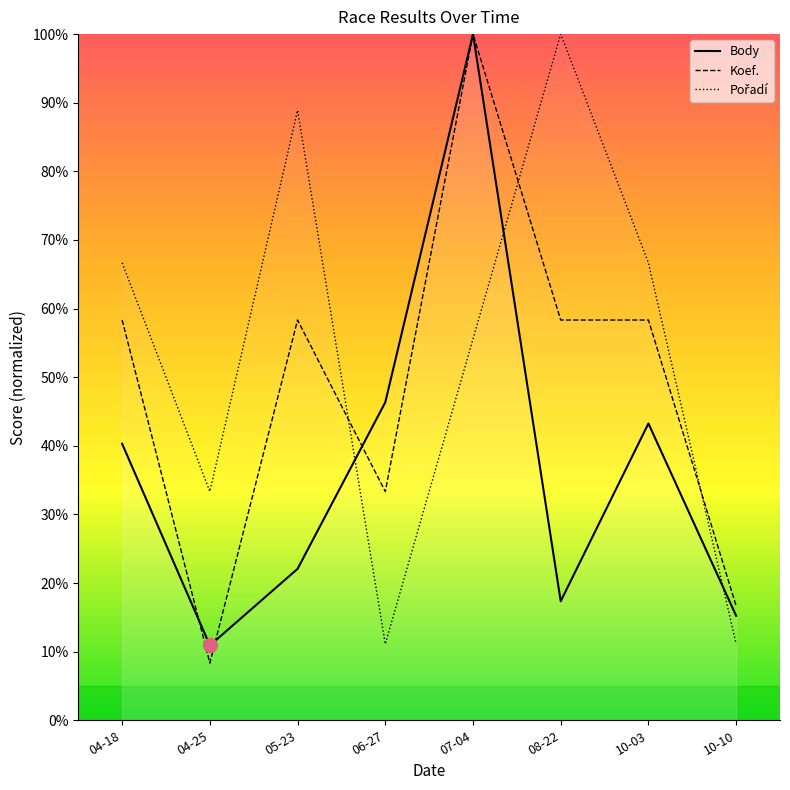

The Koef. series shows 27.9 at 10-10. True or false?

False